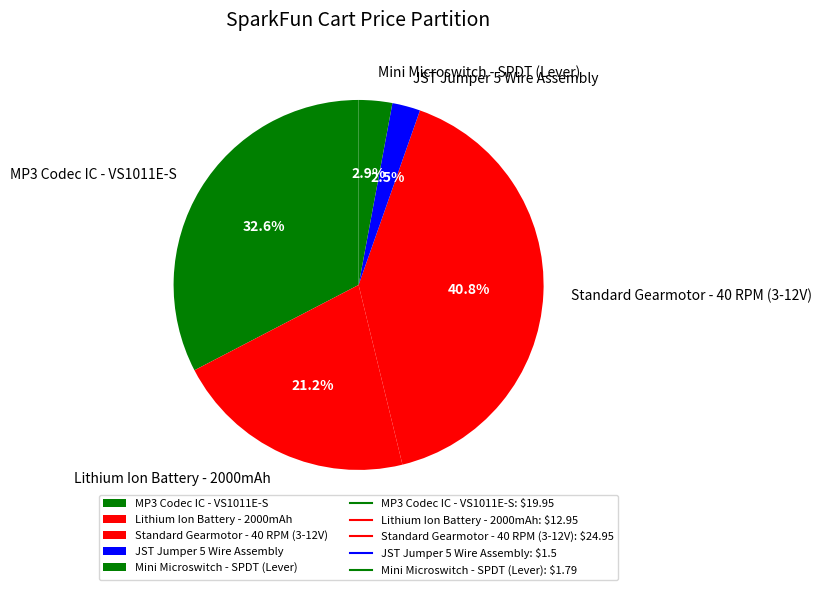

Count the number of slices in the pie.

5